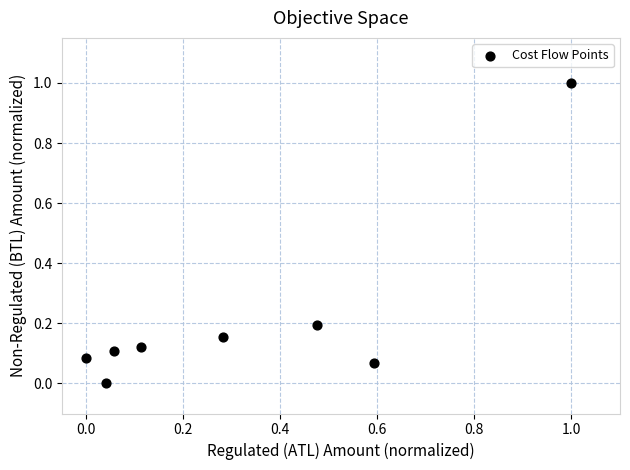

What is the range of Y values (max minus min)?

1.0